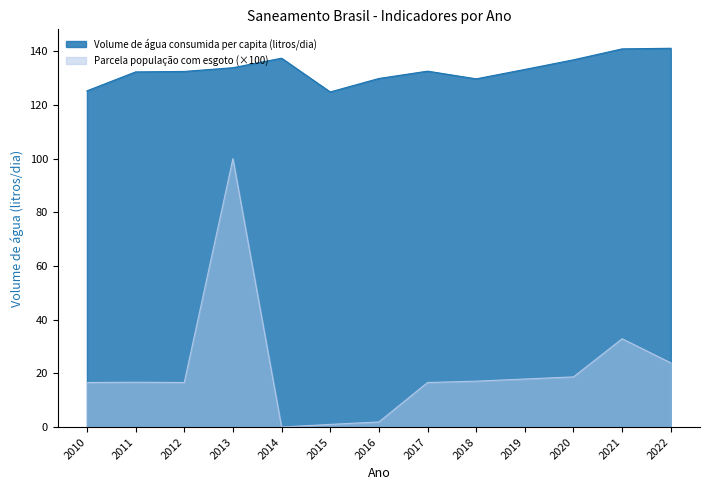

Reading left to right, what are all the values shown in this chart?

Volume de água consumida per capita (litros/dia): 2010=125.3	2011=132.3	2012=132.5	2013=133.9	2014=137.4	2015=124.8	2016=129.9	2017=132.6	2018=129.7	2019=133.2	2020=136.8	2021=140.9	2022=141.1
Parcela da população total que mora em área com esgoto: 2010=16.6	2011=16.7	2012=16.6	2013=100.0	2014=0.0	2015=1.0	2016=1.9	2017=16.6	2018=17.1	2019=17.9	2020=18.7	2021=32.9	2022=23.9